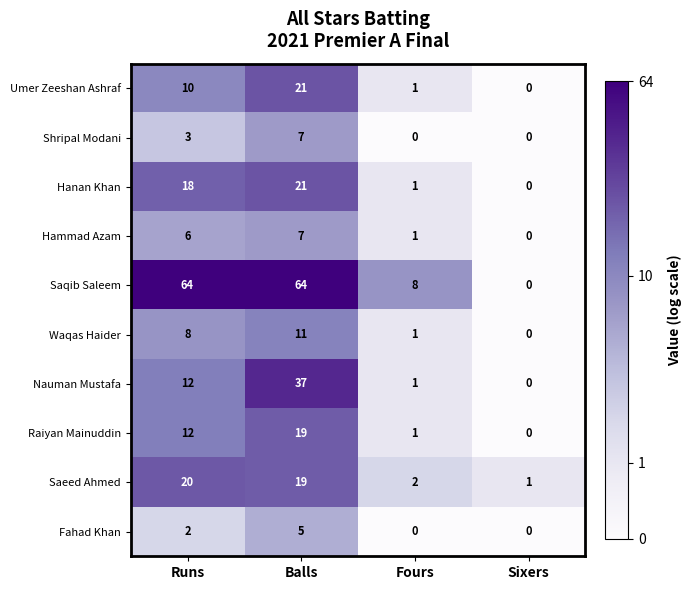

How many data points does each series have?

4